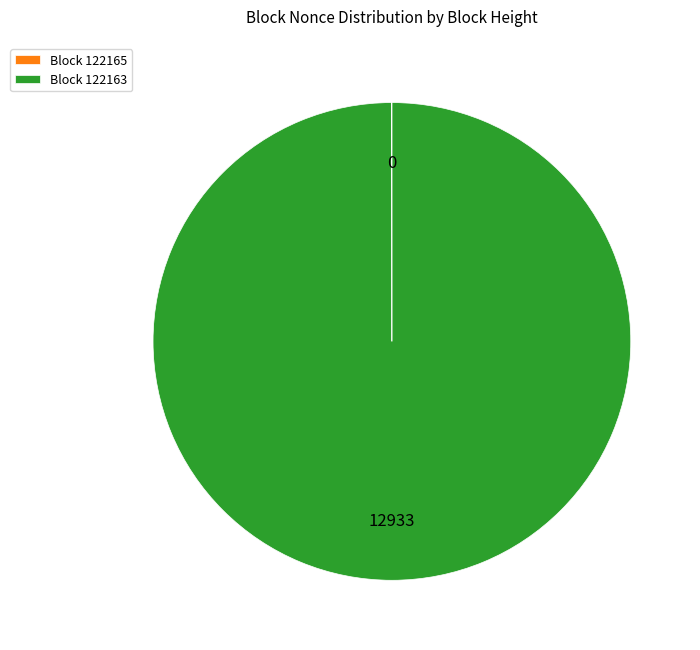

Is there any slice that represents more than half of the pie?

Yes